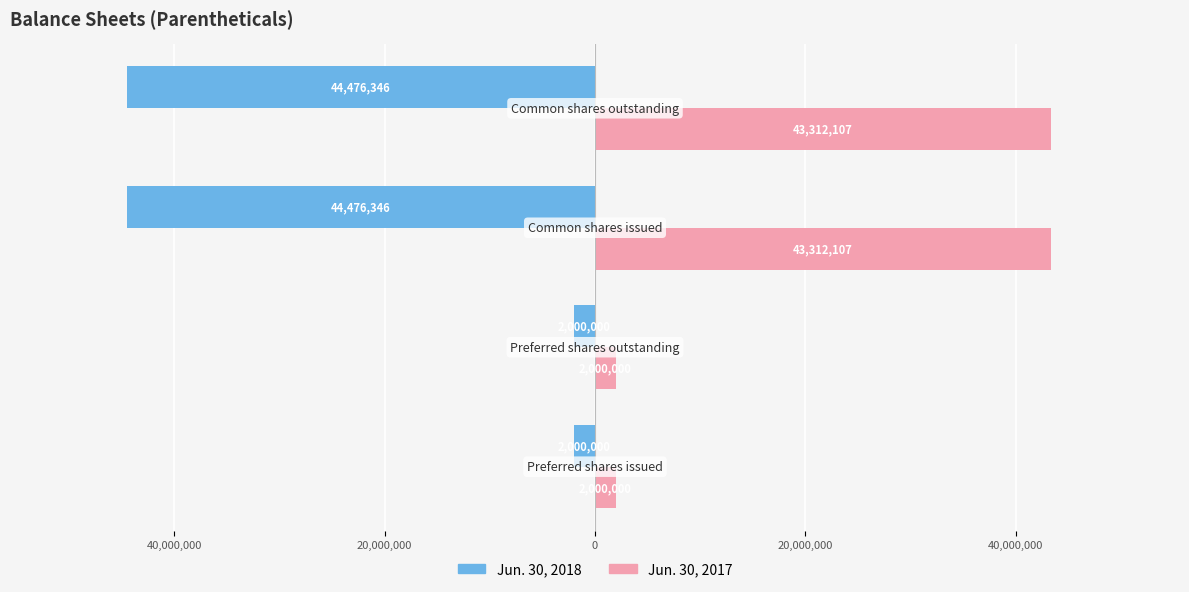

What is the value of the Jun. 30, 2017 bar at the 2nd from the left?

2000000